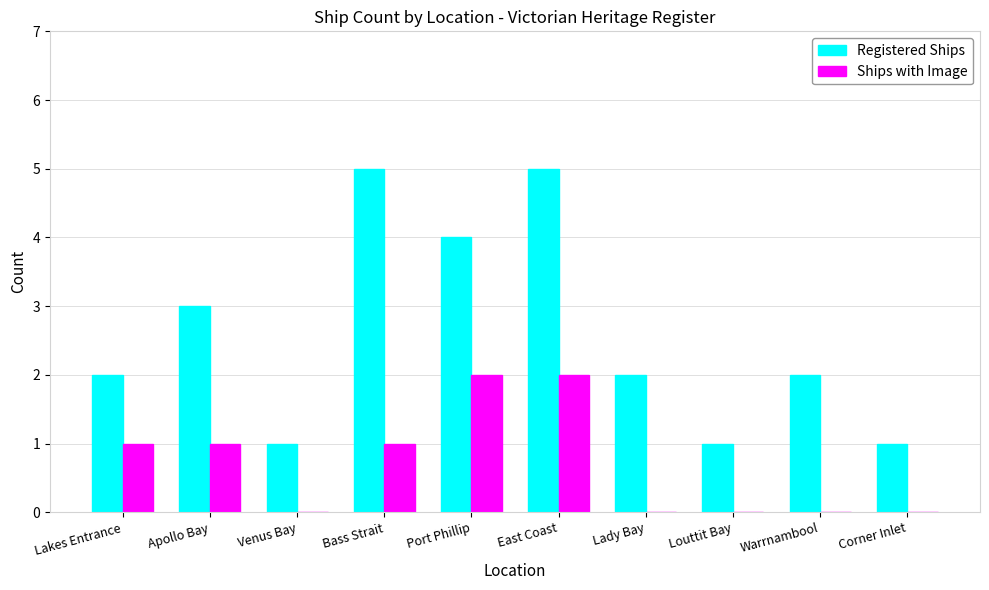

Which series changed the most between Apollo Bay and Bass Strait?

Registered Ships